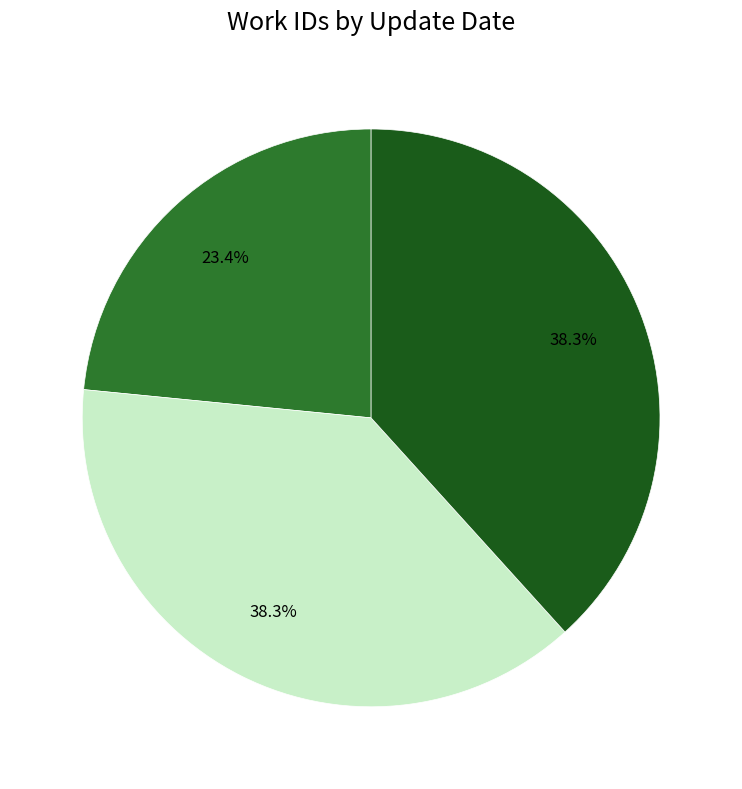

Does any single category account for the majority?

No